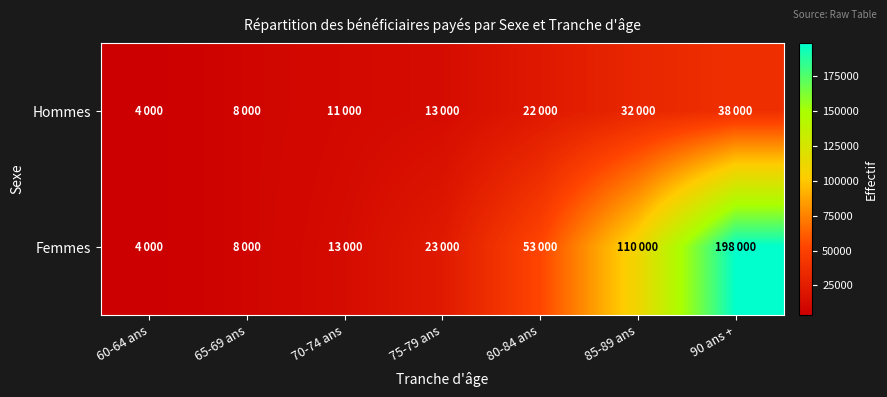

Between 70-74 ans and 75-79 ans, which is larger?

75-79 ans